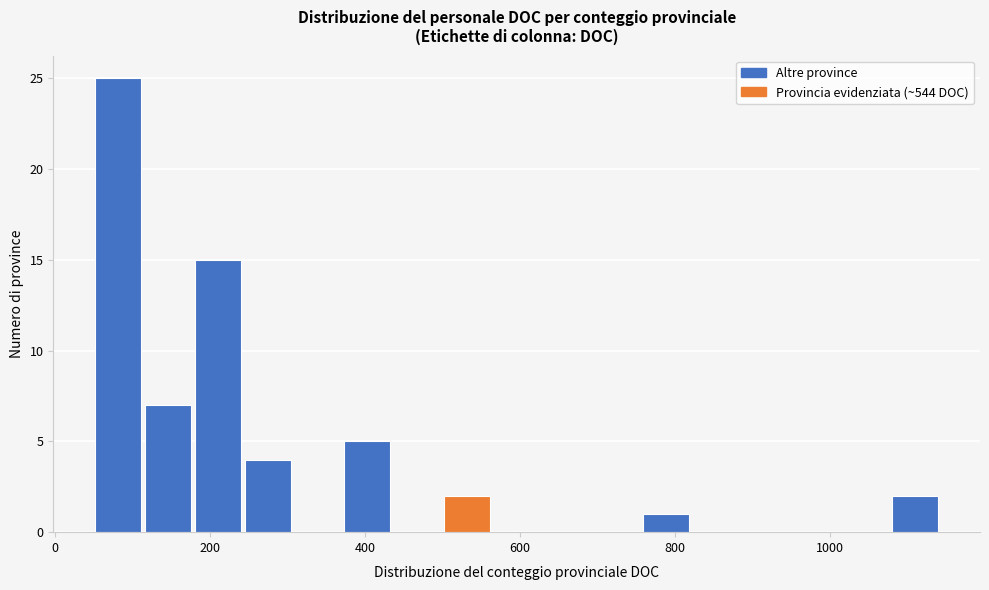

Read against the x-axis, roughly where is the centre of the tallest bar?

80